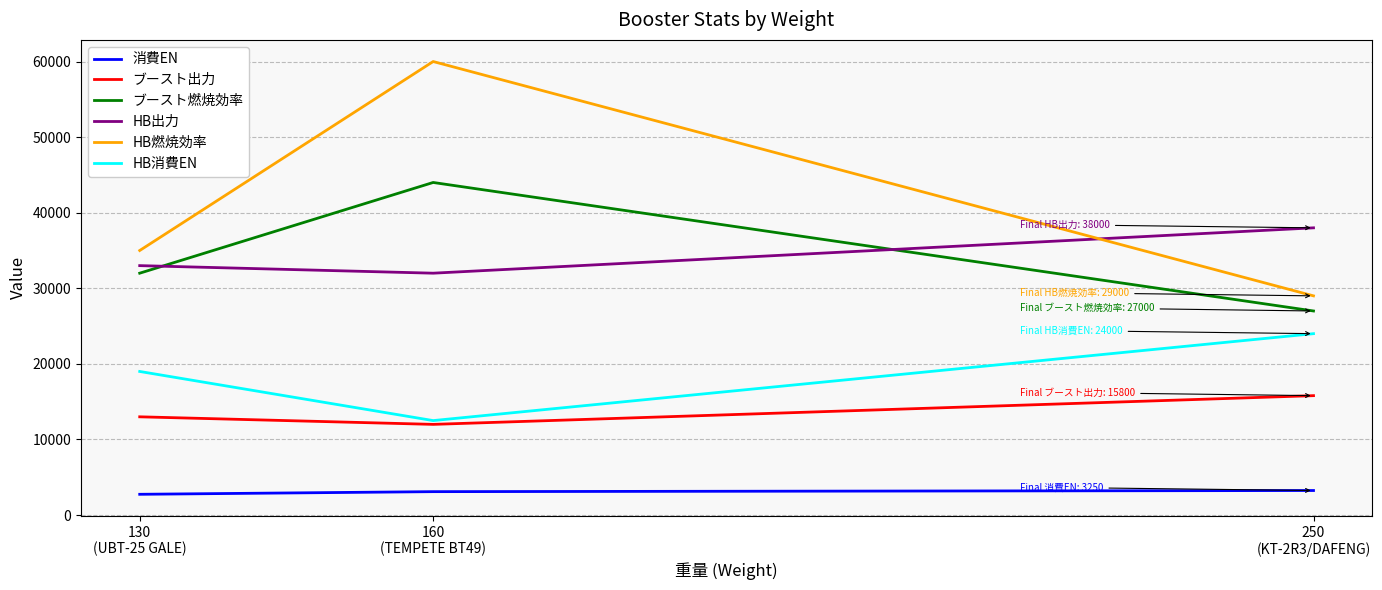

At how many categories does at least one series exceed 40824?

1